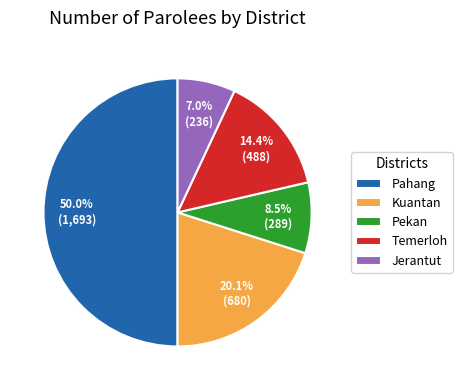

Do Pahang and Pekan together represent more than half of the pie?

Yes